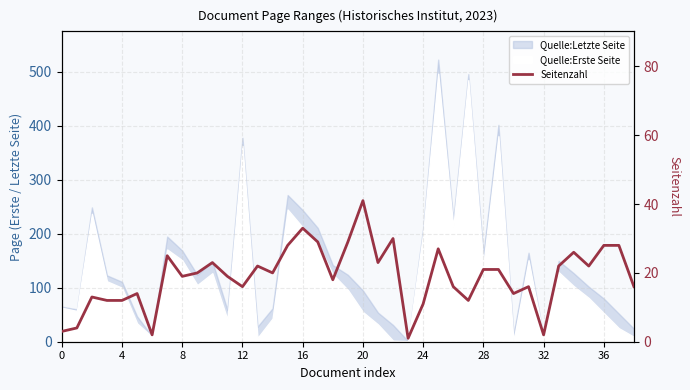

What is the value of the 27th point from the left?

16